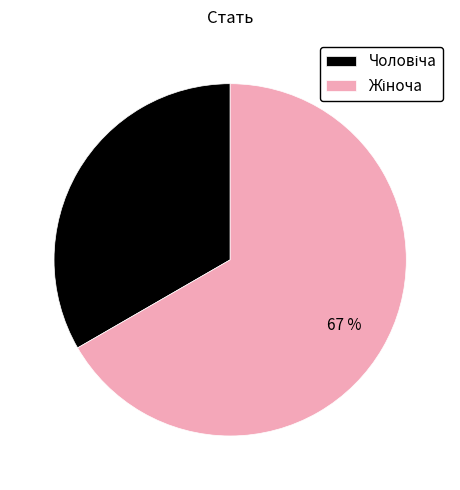

Is there any slice that represents more than half of the pie?

Yes